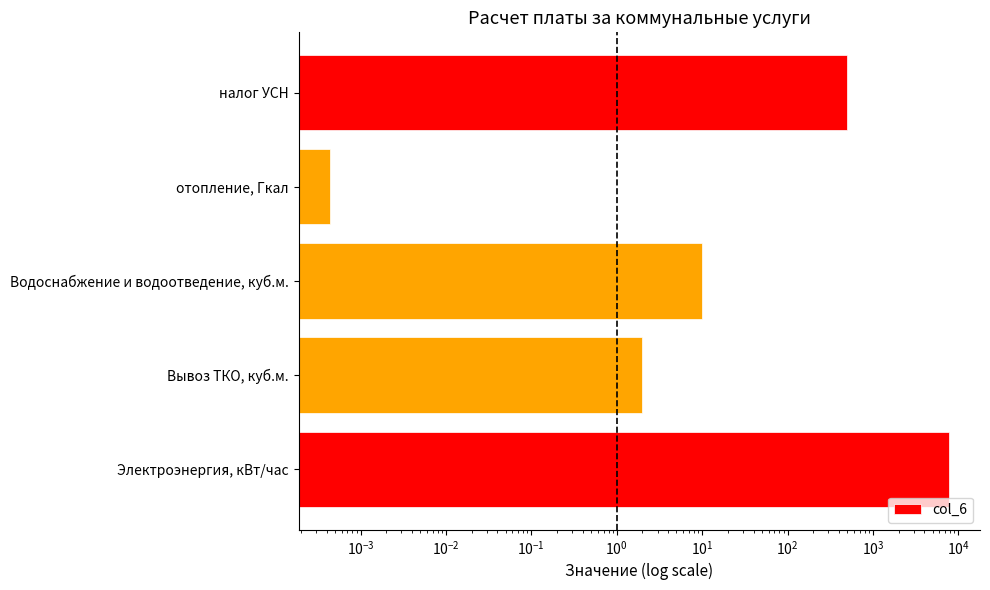

The chart shows a value of 3.1 at Водоснабжение и водоотведение, куб.м.. True or false?

False